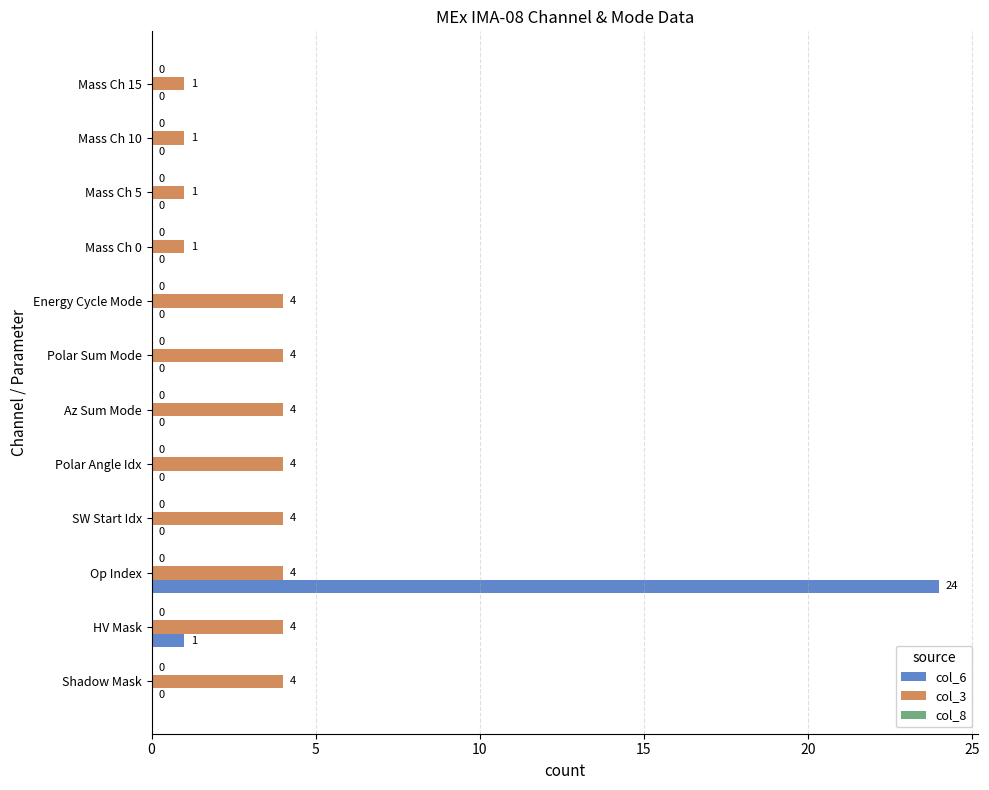

Which series has the widest spread of values?

col_6